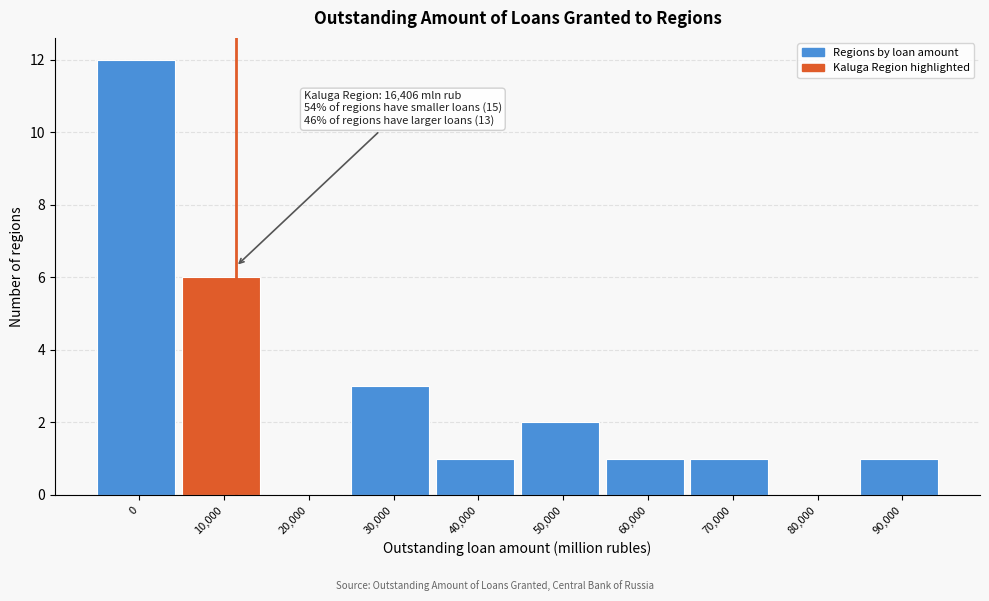

Reading left to right, transcribe all the data shown in this chart.

0=12	10,000=6	20,000=0	30,000=3	40,000=1	50,000=2	60,000=1	70,000=1	80,000=0	90,000=1